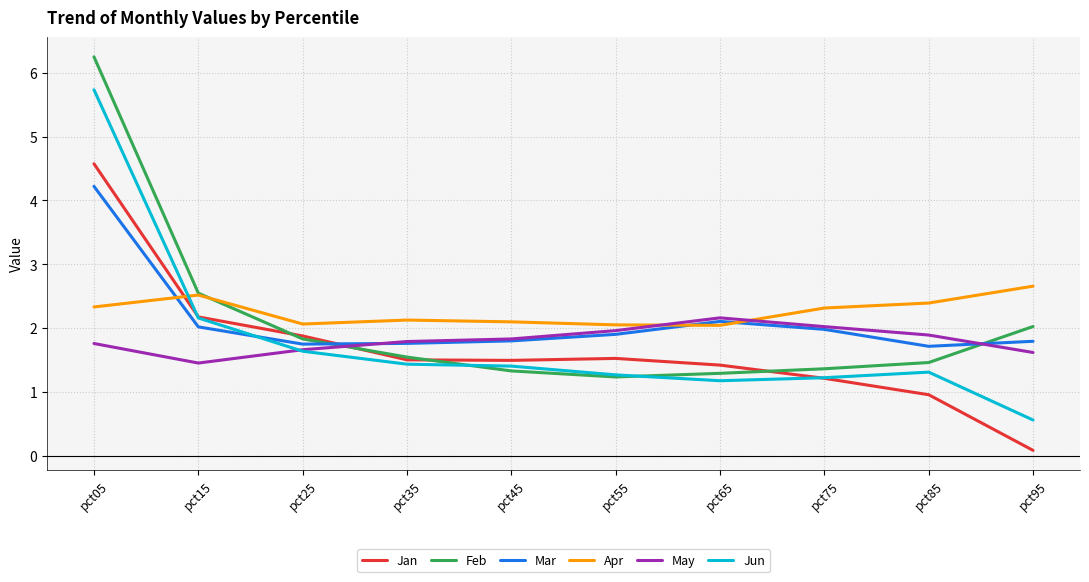

Read the Apr value at pct25.

2.1